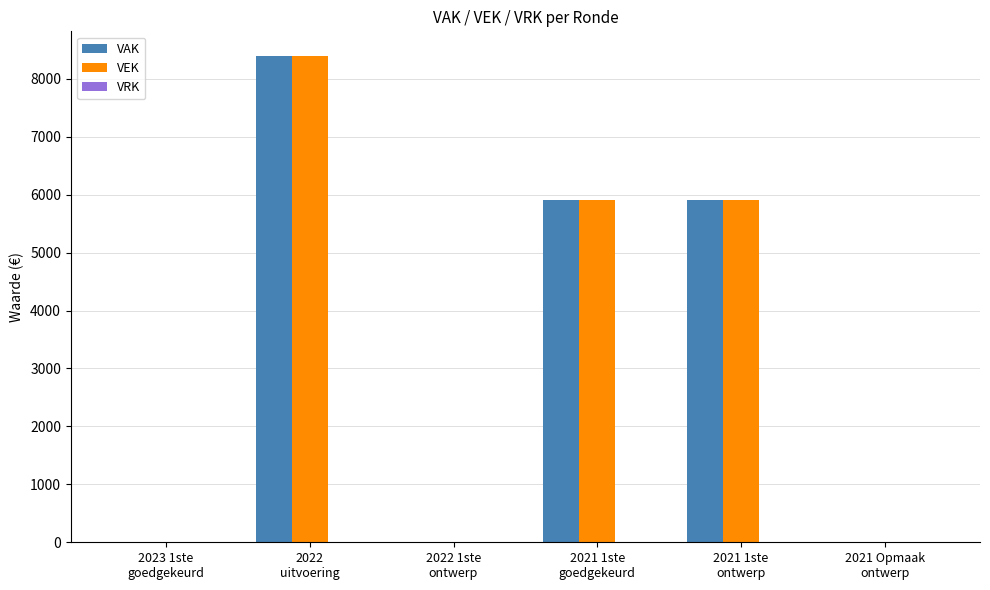

What is the maximum value shown in the chart?

8400